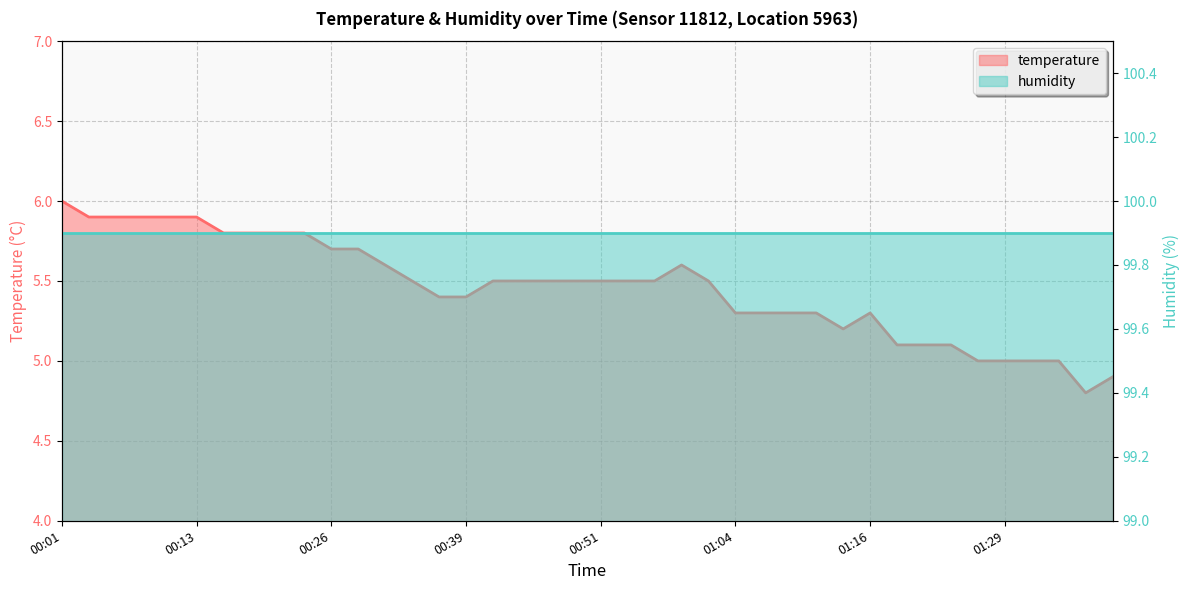

At which label does the data first exceed 5?

00:01